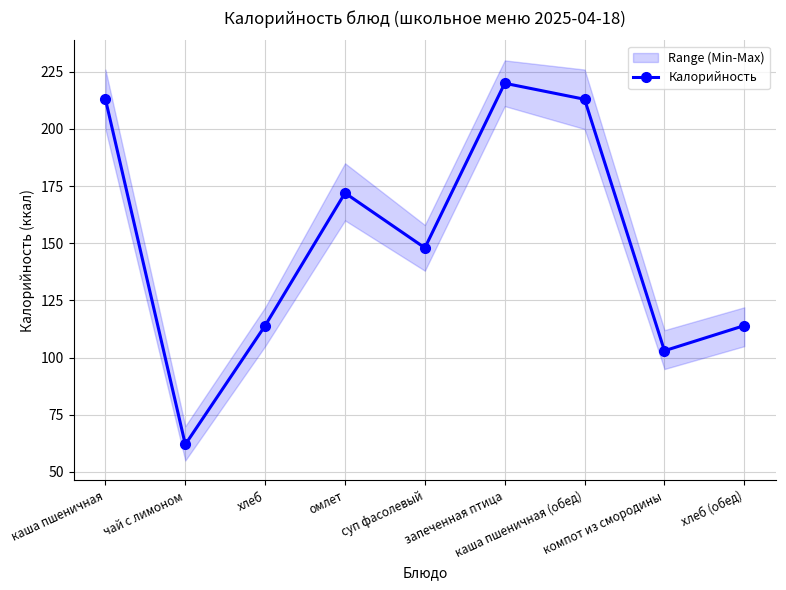

Which category has the lowest value across all series?

чай с лимоном